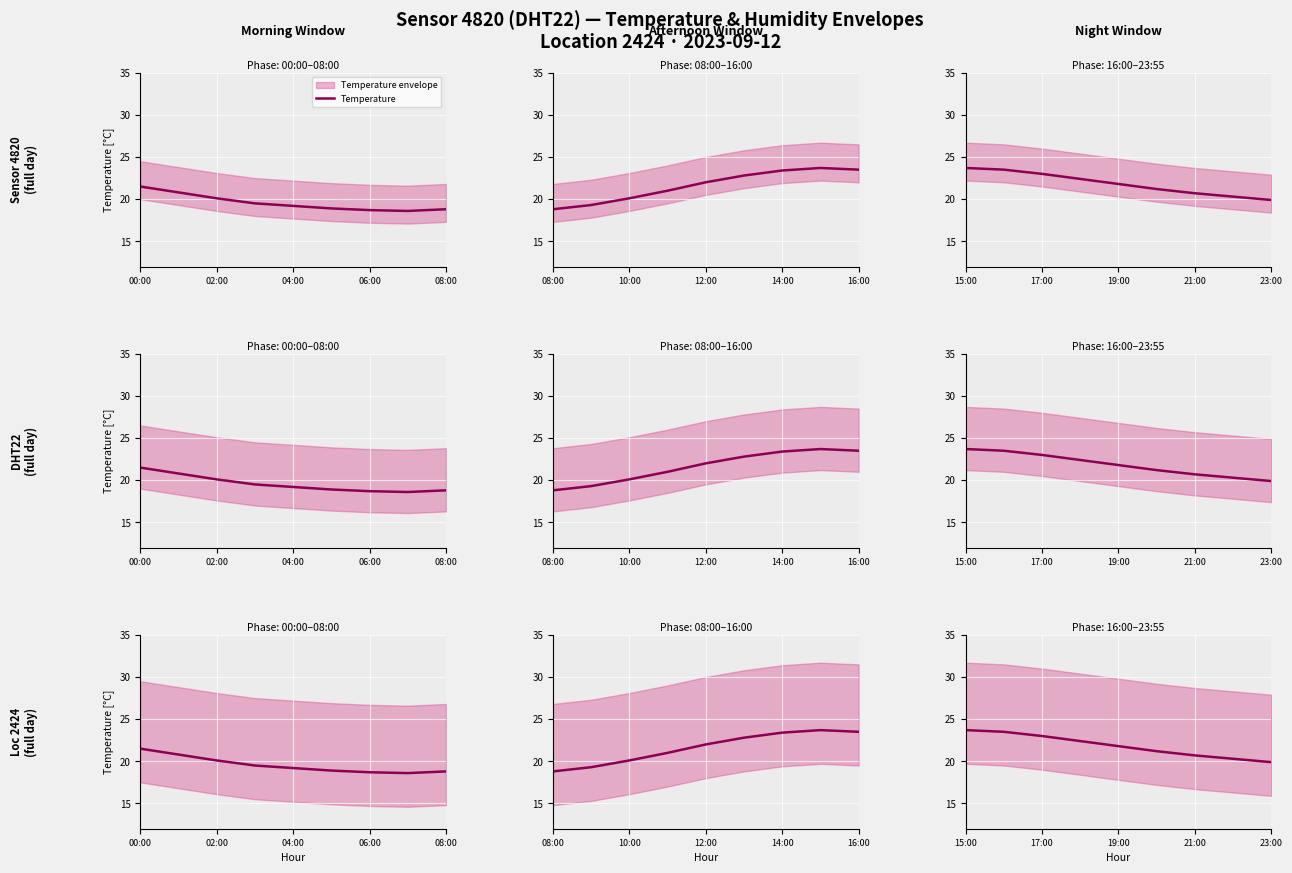

What is the greatest value displayed?

23.7